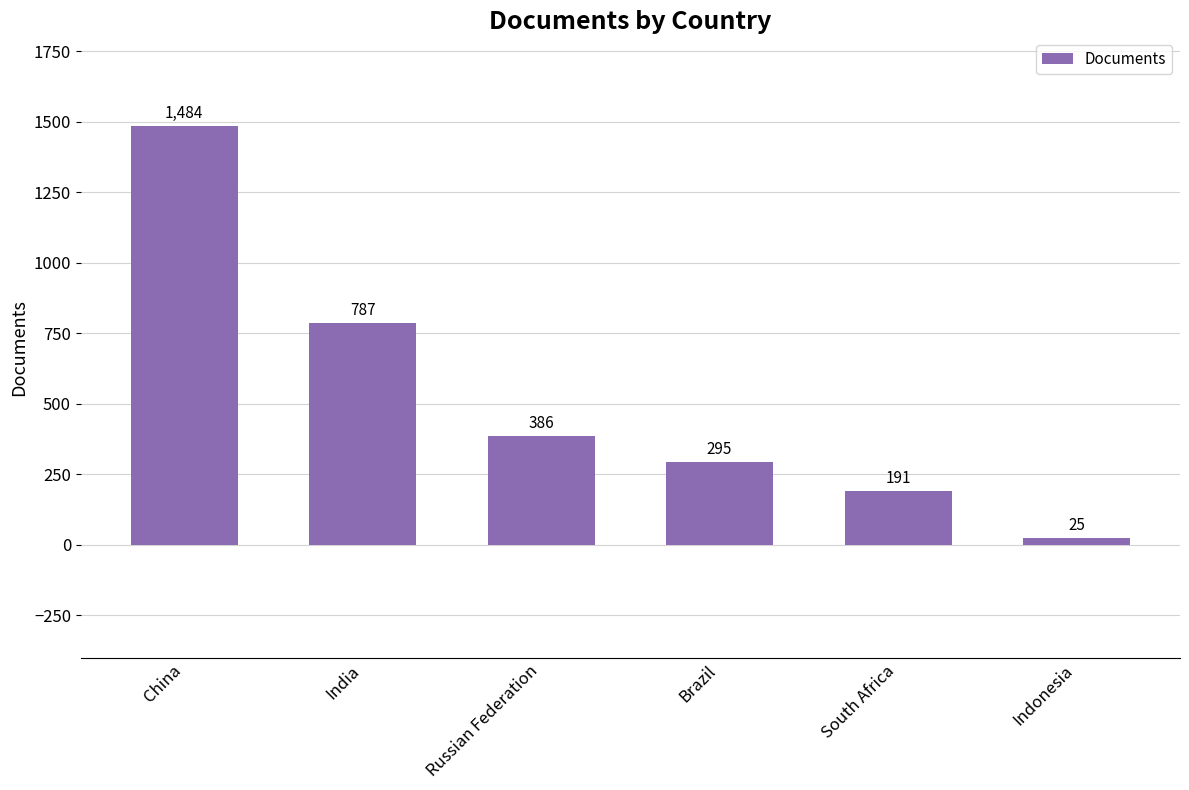

What is the difference between the values at India and Brazil?

492